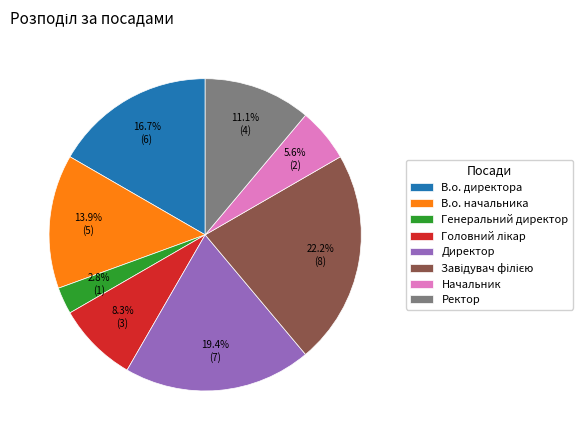

True or false: Генеральний директор accounts for 3% of the total.

True